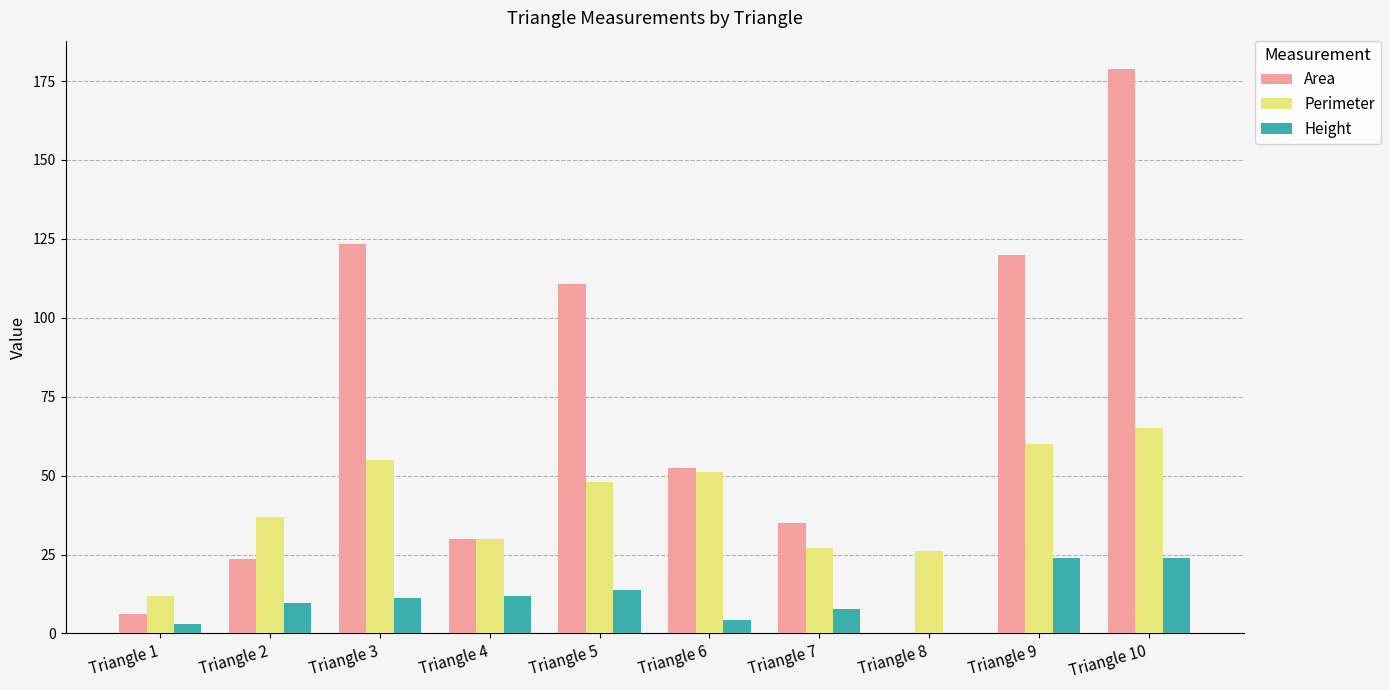

What is the sum of the Height values at Triangle 2 and Triangle 5?

23.3